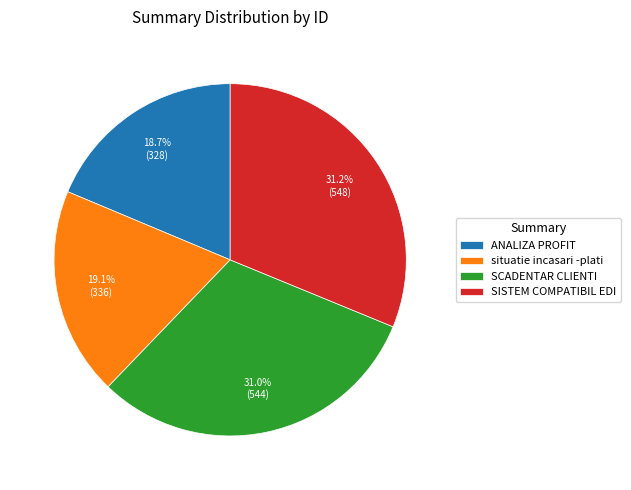

To the nearest percent, what percentage of the pie is ANALIZA PROFIT?

19%